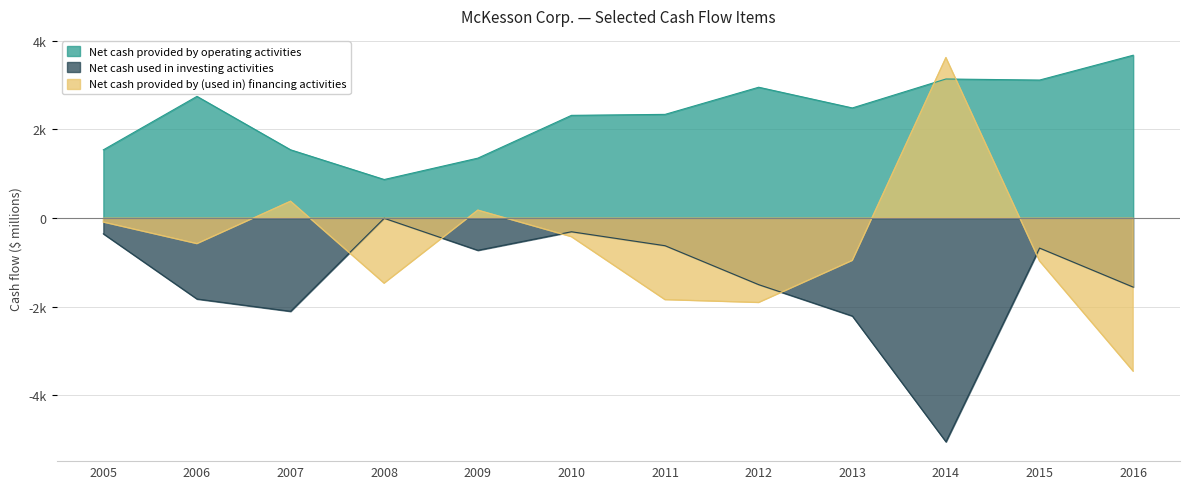

How many times do Net cash provided by (used in) financing activities and Net cash used in investing activities cross each other?

5